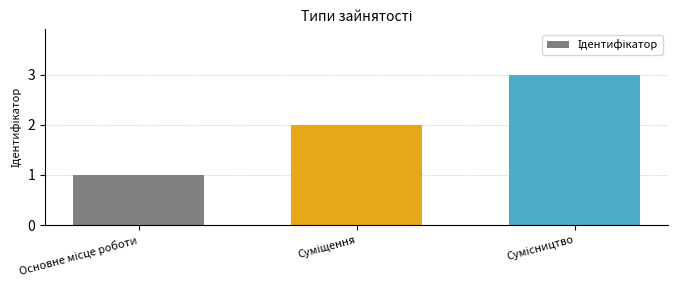

What is the sum of all values?

6